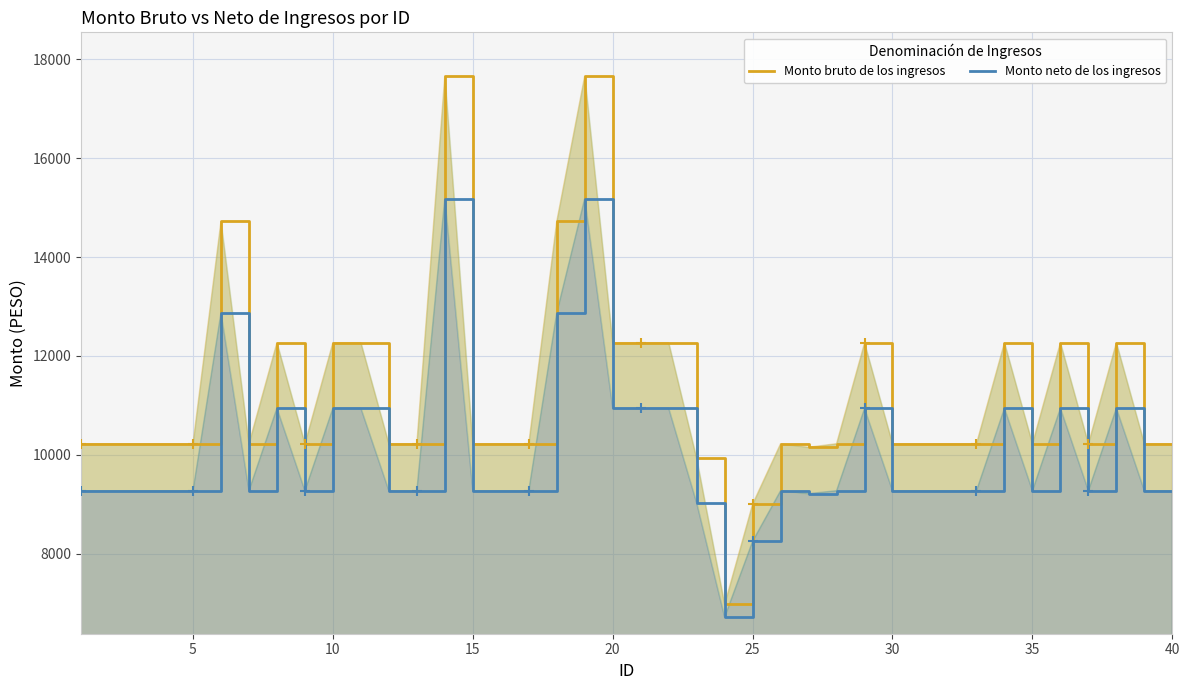

The value of Monto bruto de los ingresos at 0 is 17823.4. True or false?

False